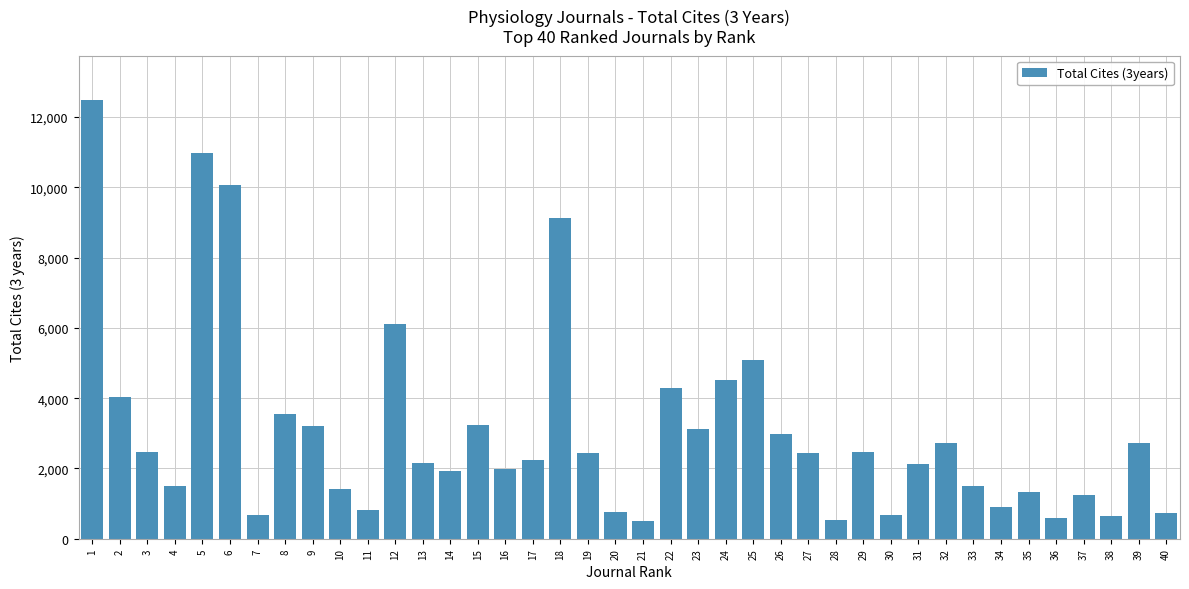

True or false: the data shows 1140 at 30.

False